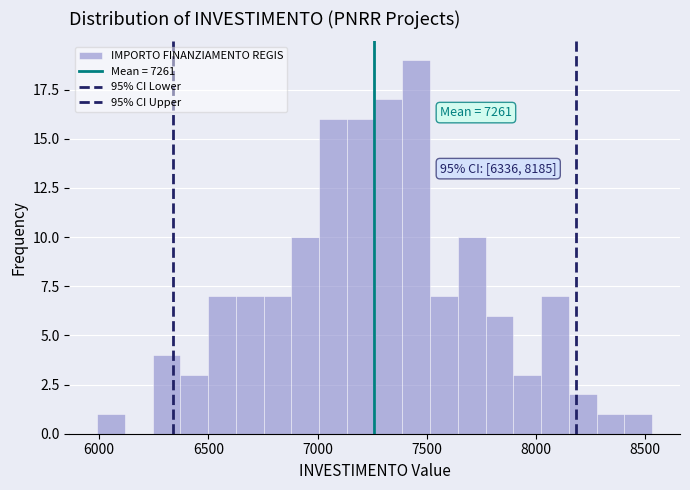

Around what value on the x-axis is the tallest bar? Give the approximate position of its centre, as read against the axis.

7450